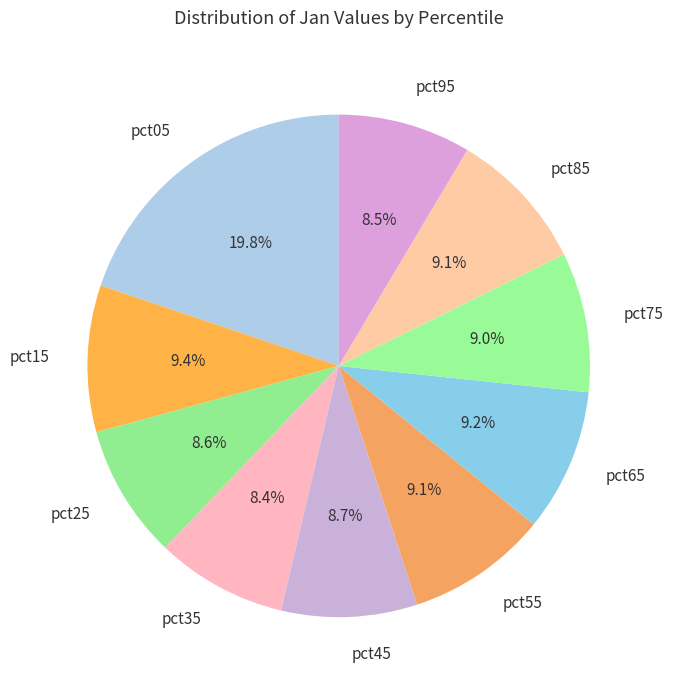

The pct05 slice represents 10% of the pie. True or false?

False